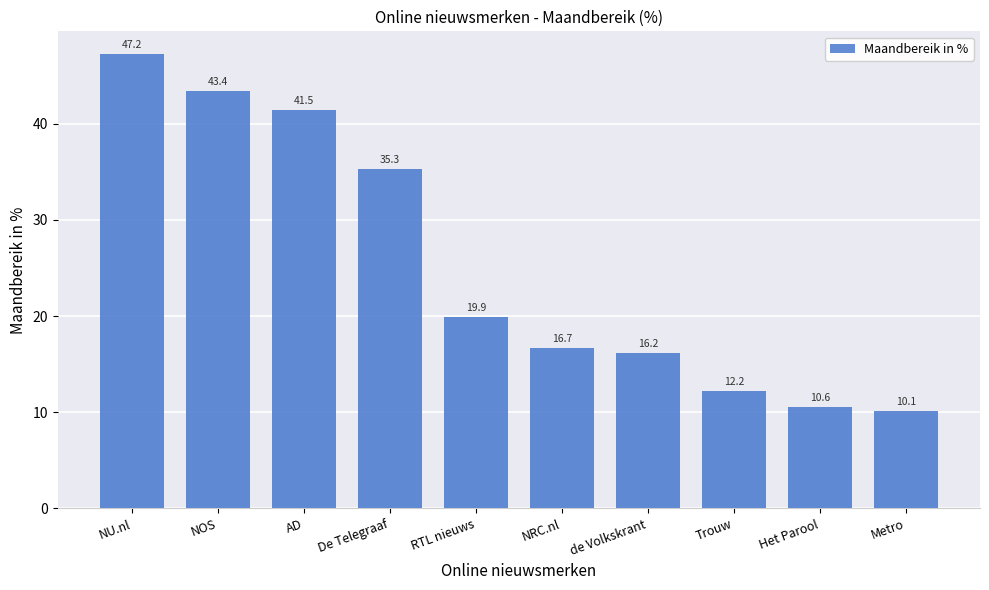

At which label does the data first exceed 19?

NU.nl